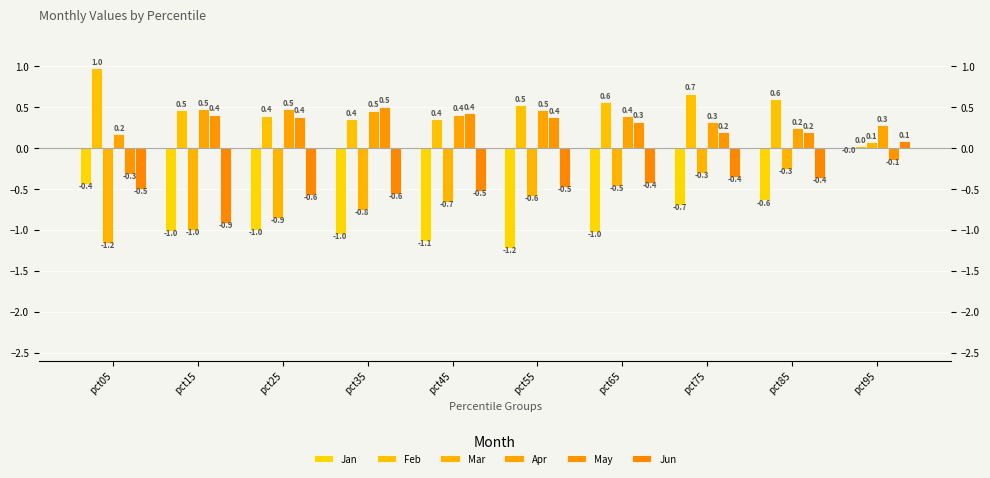

How many data points in May are above 0?

8